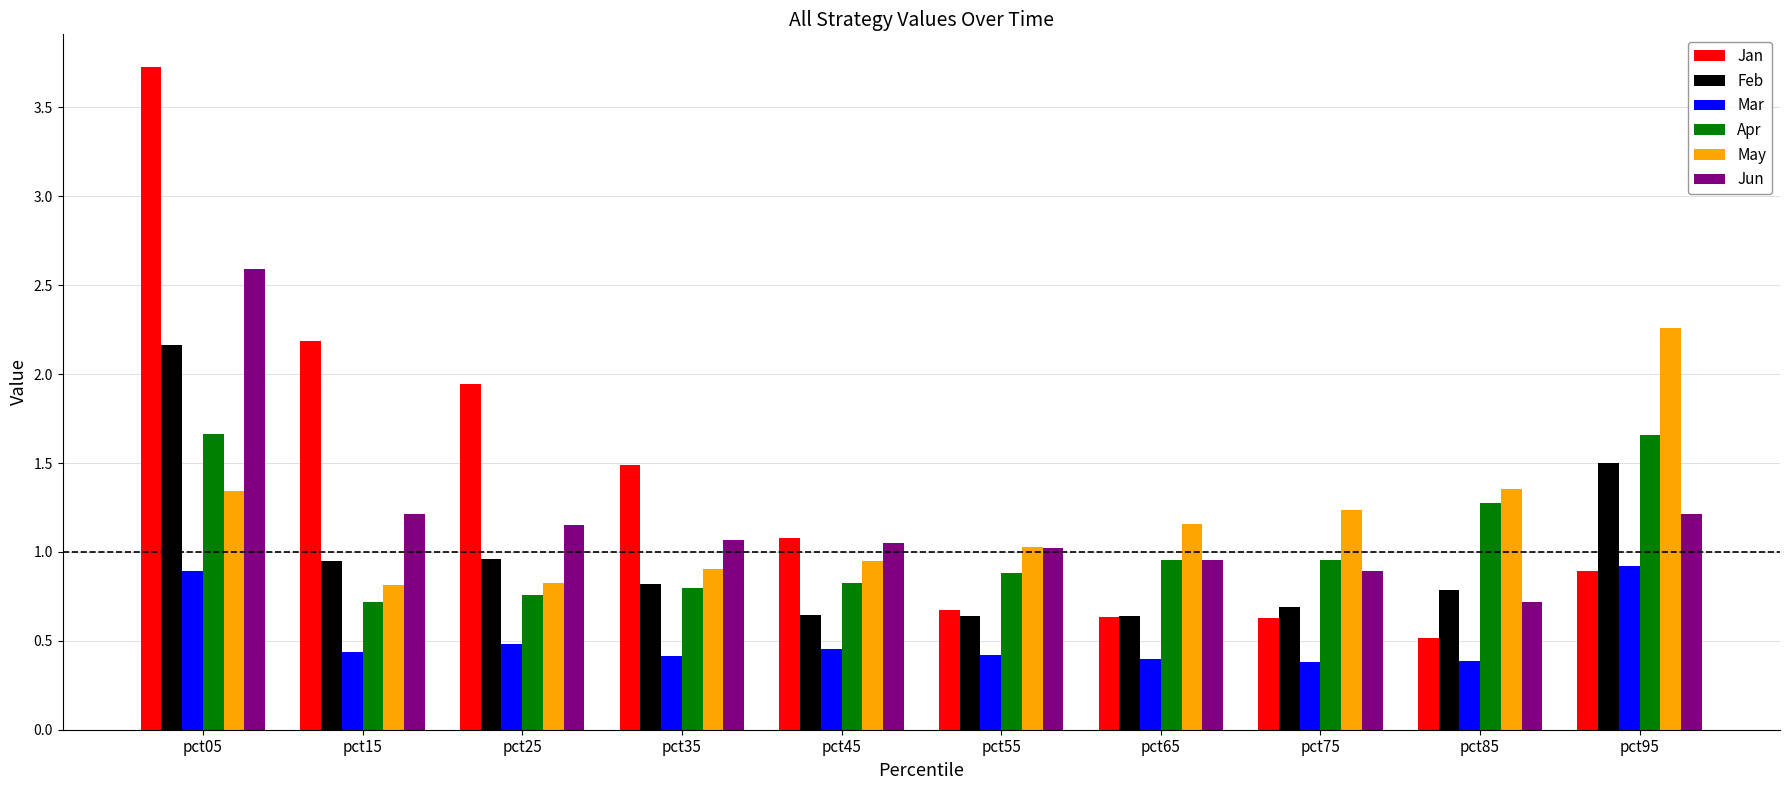

What is the minimum value for Mar?

0.4